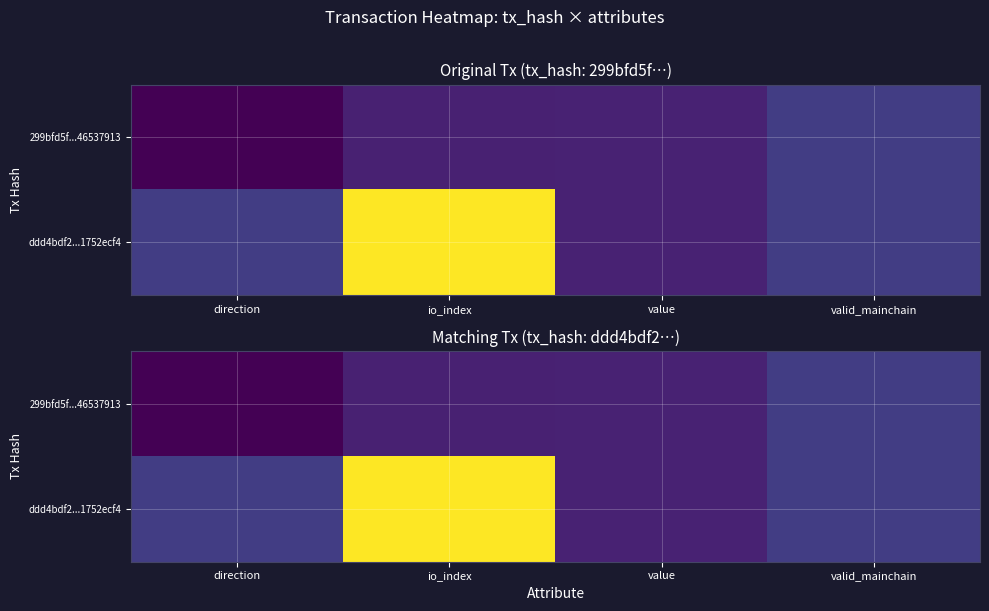

Count the 299bfd5f...46537913 values in the range 0 to 1.

4